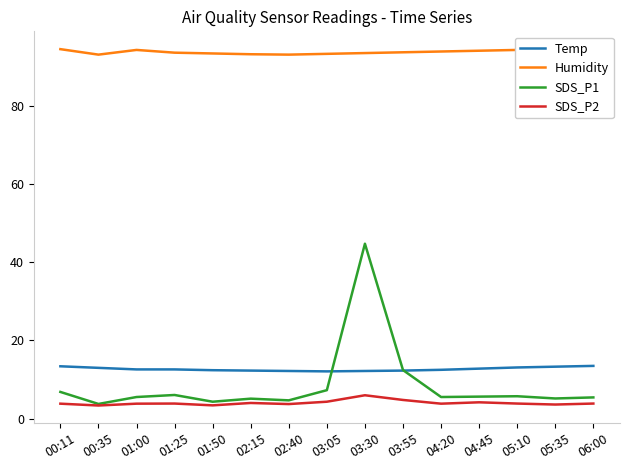

The value of SDS_P1 at 01:25 is 6.1. True or false?

True